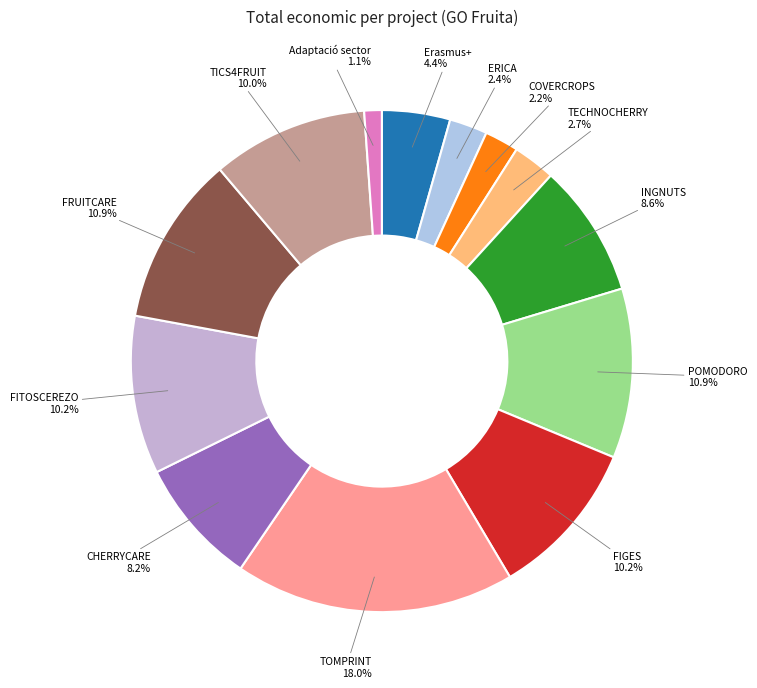

To the nearest percent, what portion does CHERRYCARE represent?

8%